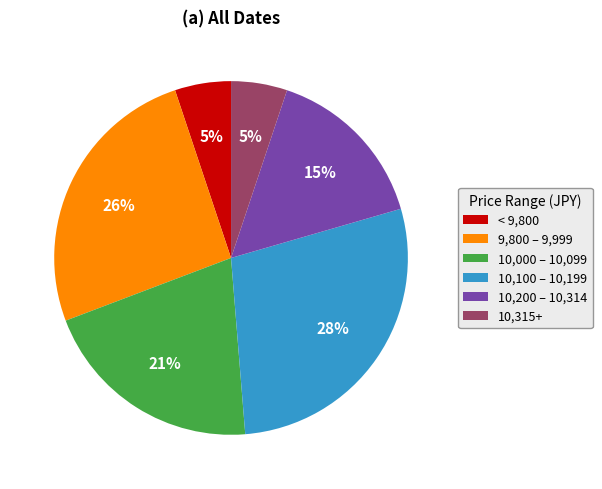

Approximately how many times larger is the value at 10,200 – 10,314 compared to < 9,800?

3.0